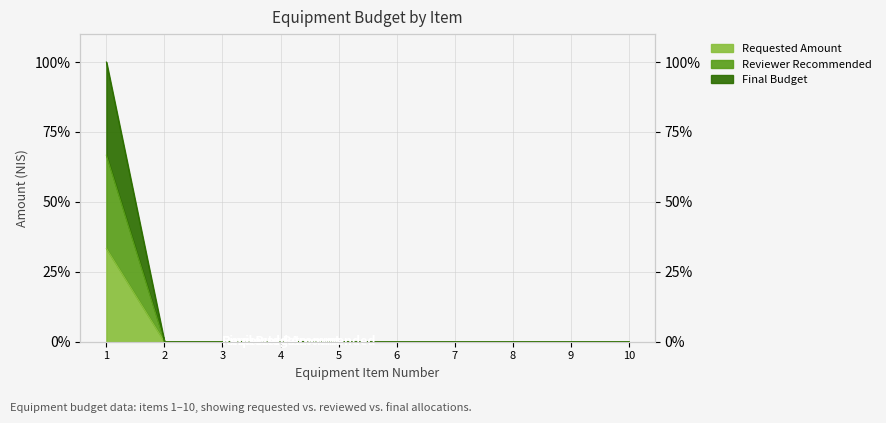

How many values in the Reviewer Recommended series exceed 0?

1